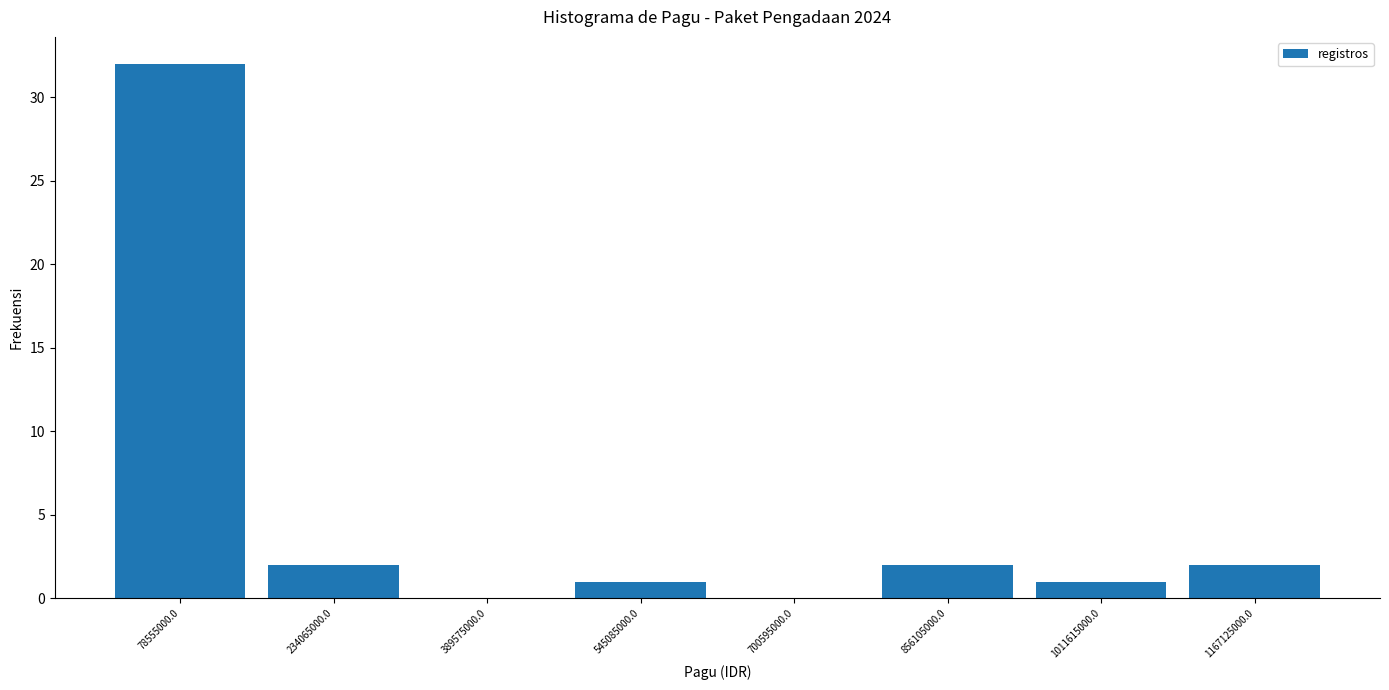

What is the height of the bar covering 1080000000 to 1240000000 on the x-axis? Neither the bar edges nor the heights are printed on the chart, so give them approximately, as read against the axes.

2